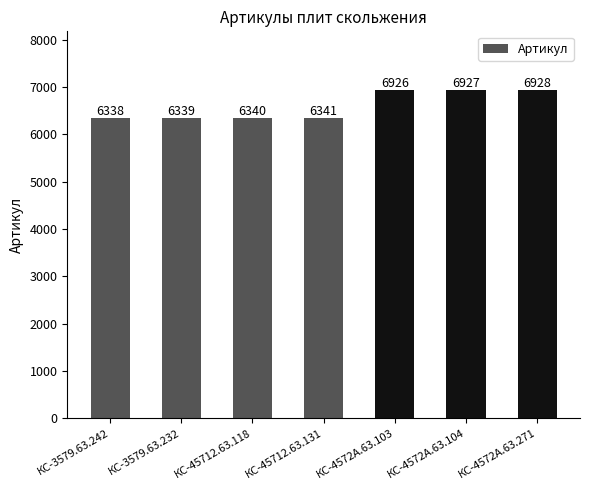

What is the sum of the values at КС-45712.63.118 and КС-3579.63.242?

12678